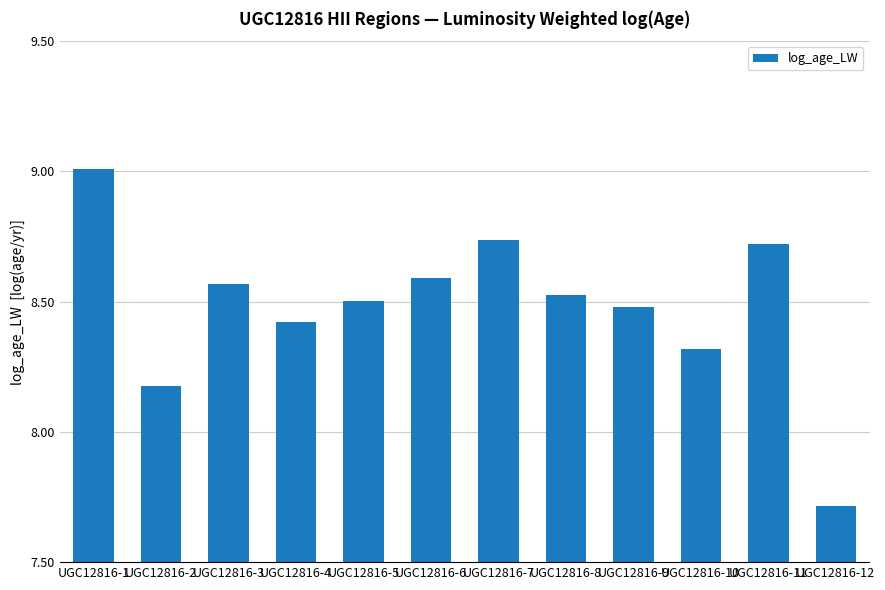

What is the change in value from UGC12816-5 to UGC12816-7?

+0.2